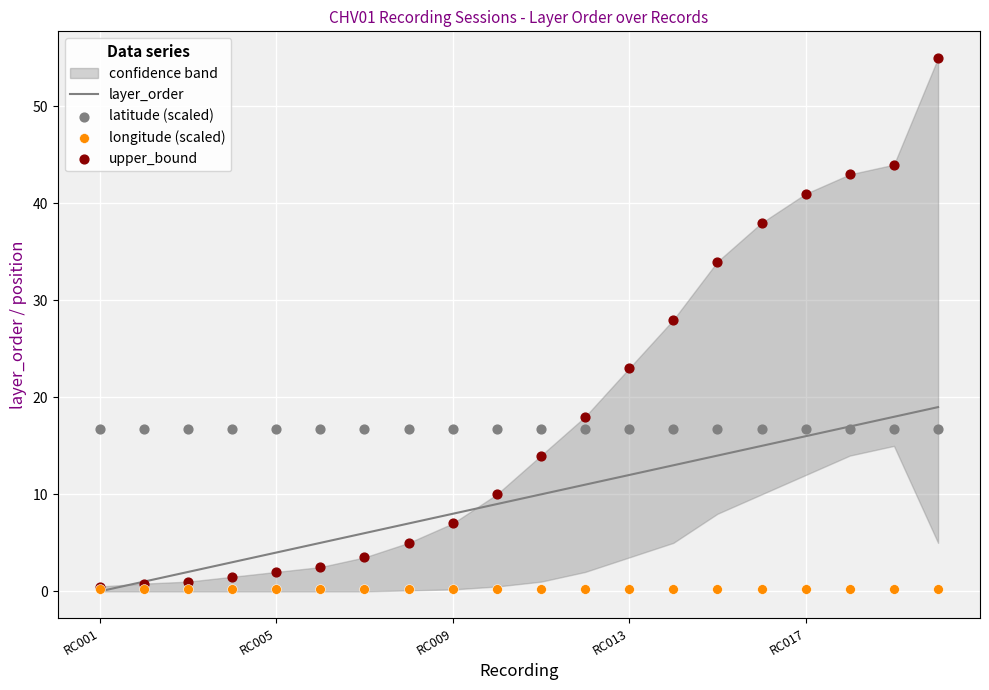

Which series has the largest total across all categories?

upper_bound